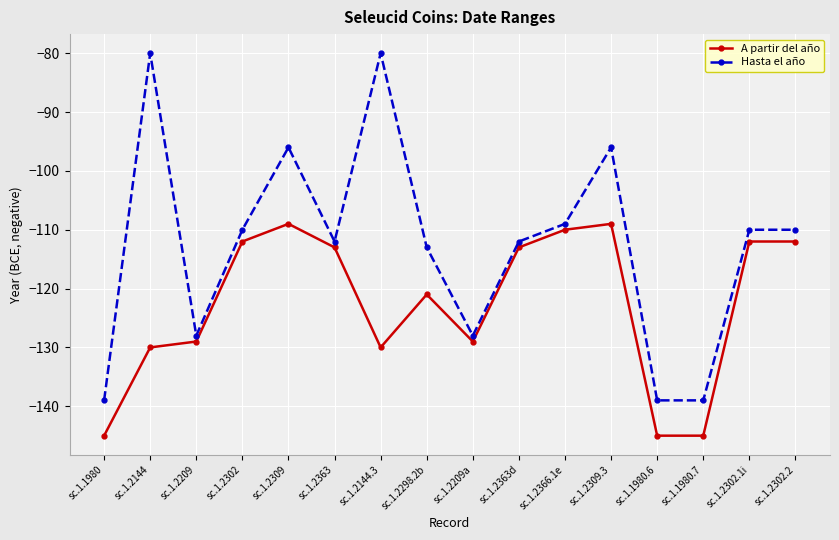

Does the chart have visible grid lines?

Yes